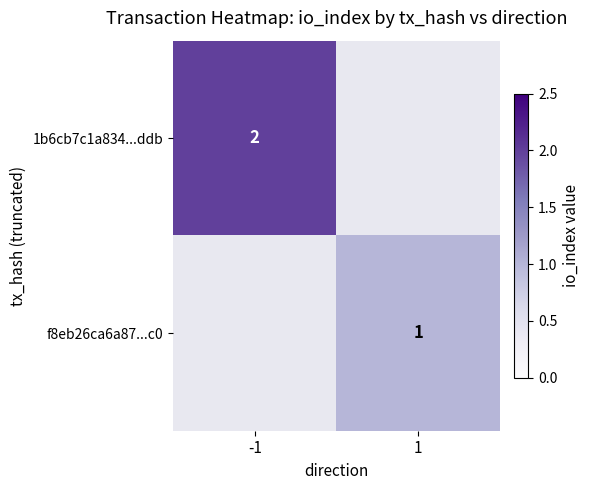

At which category does the chart reach its peak across all series?

-1